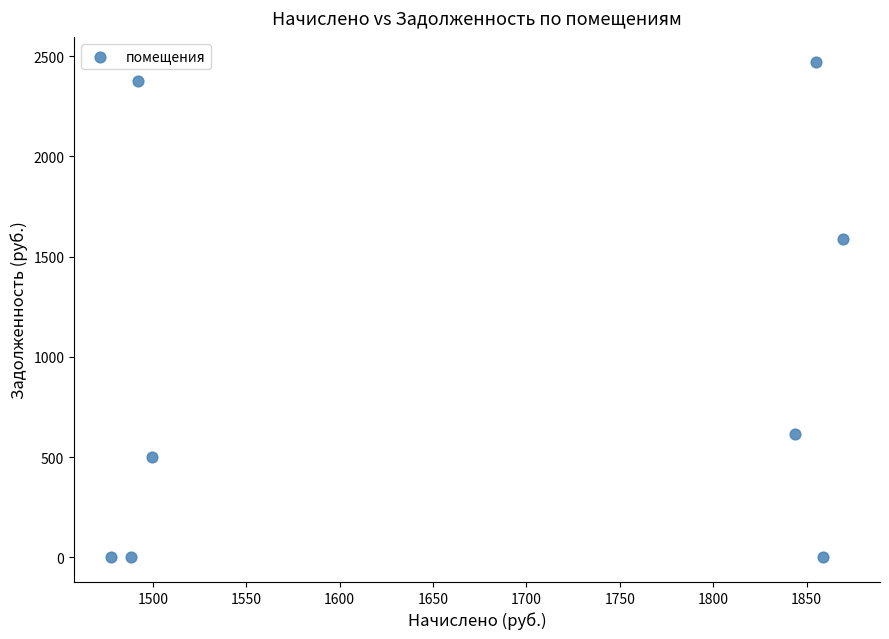

What Y value in the scatter plot is closest to 1236?

1587.2